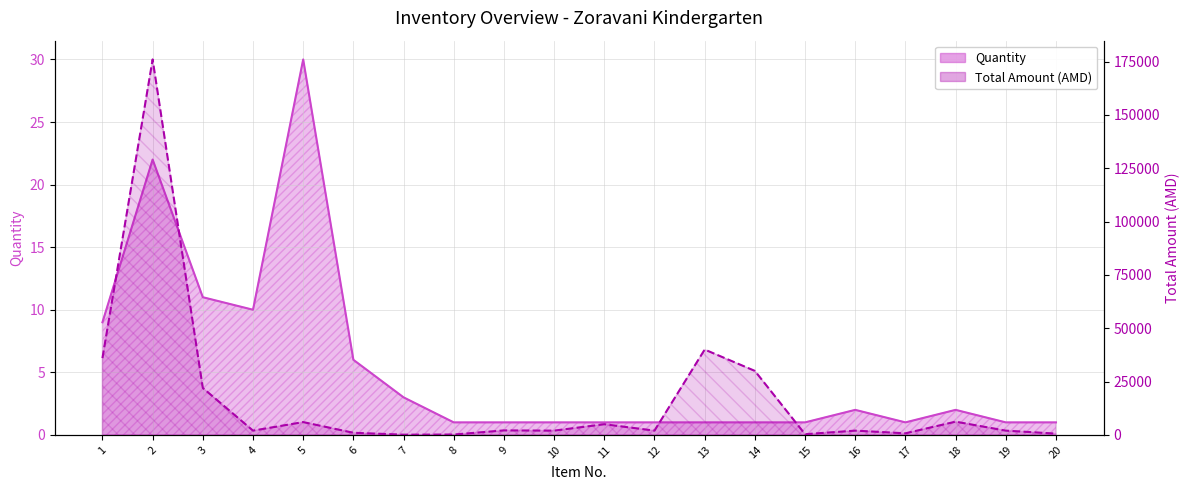

How many data points does each series have?

20